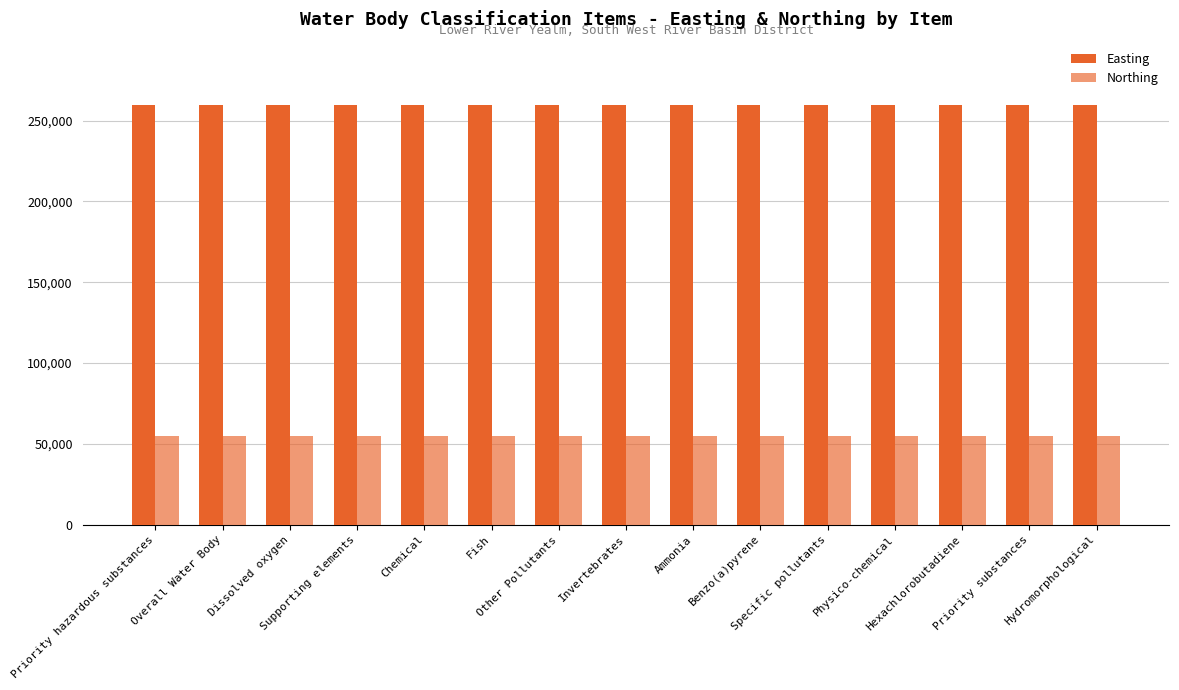

How many data points does each series have?

15